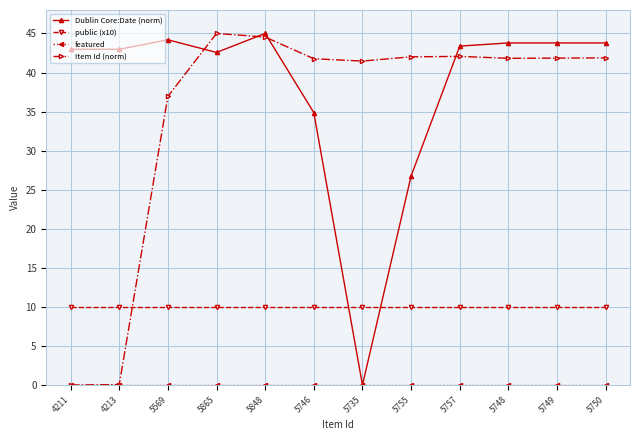

Where do Item Id (norm) and public (x10) first cross each other?

4213 and 5569